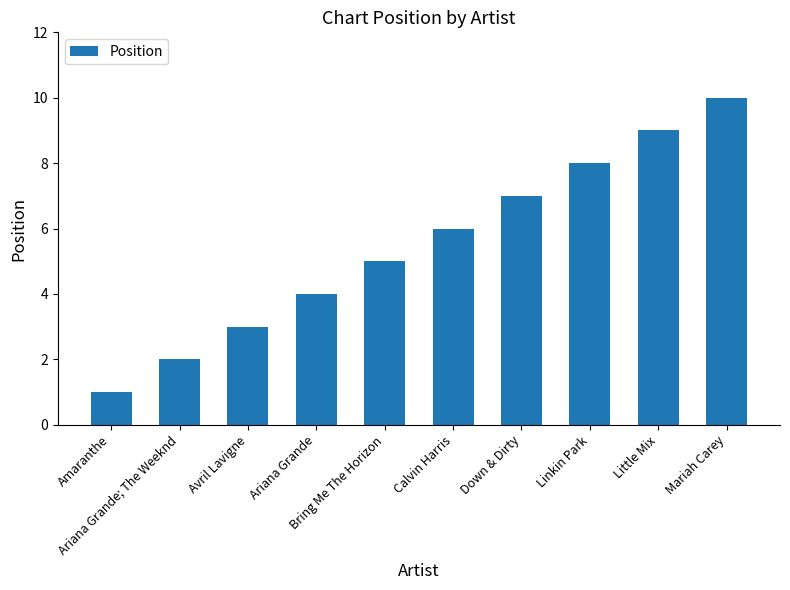

True or false: the data shows 9 at Little Mix.

True